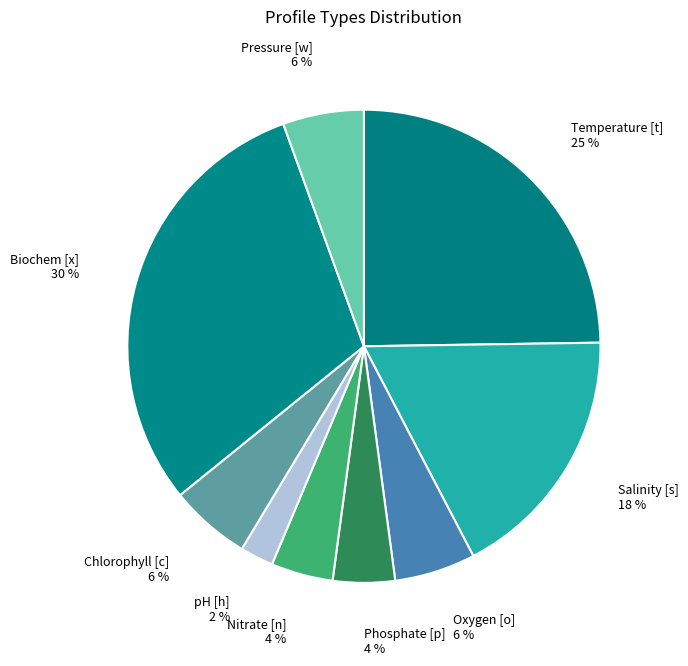

What percentage is the Nitrate [n] slice, to the nearest percent?

4%